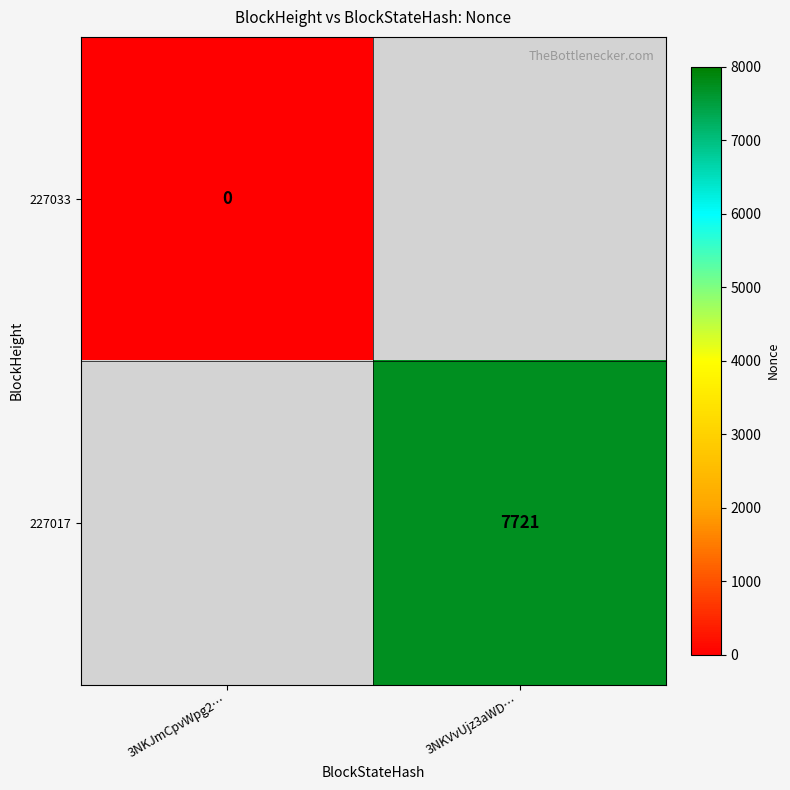

Which label corresponds to the largest value in the chart?

3NKVvUjz3aWD…